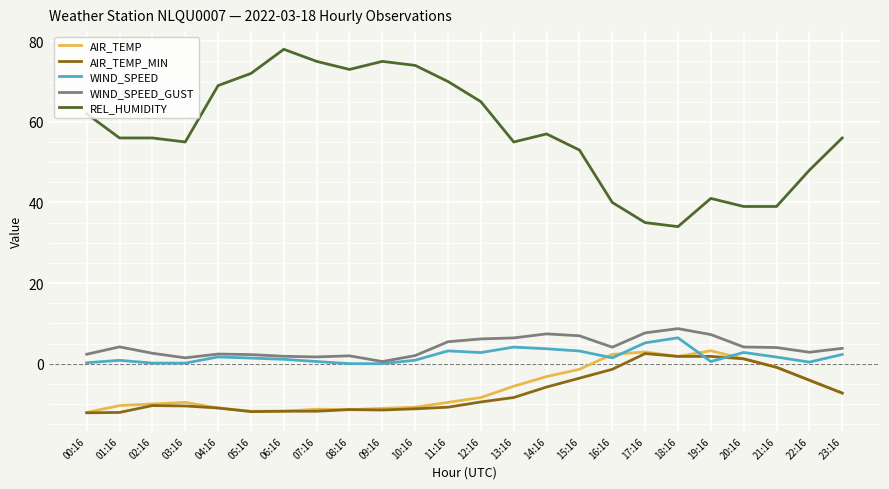

Does the chart display data point markers on the line(s)?

No